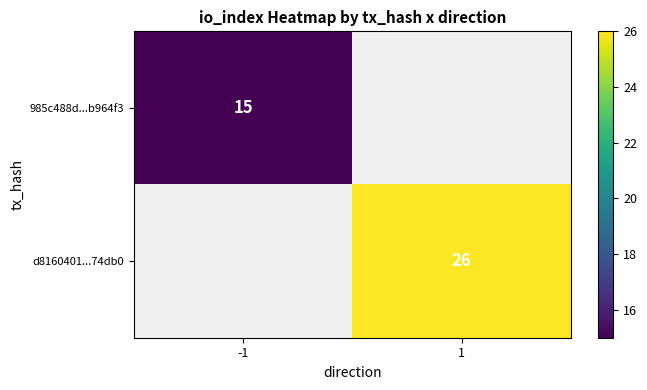

Between 1 and -1, which is larger?

-1